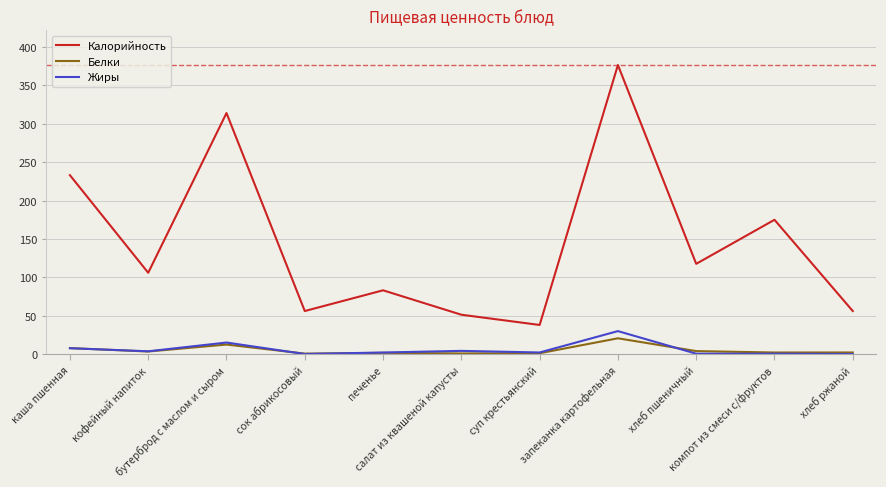

At which category does the chart reach its peak across all series?

запеканка картофельная